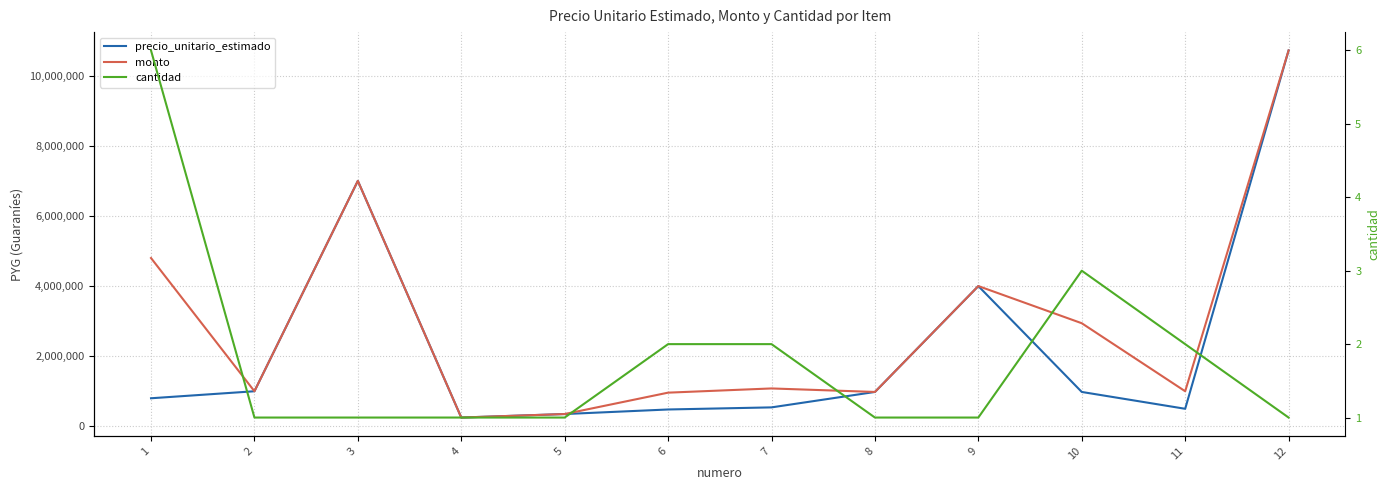

True or false: precio_unitario_estimado and monto intersect in this chart.

False